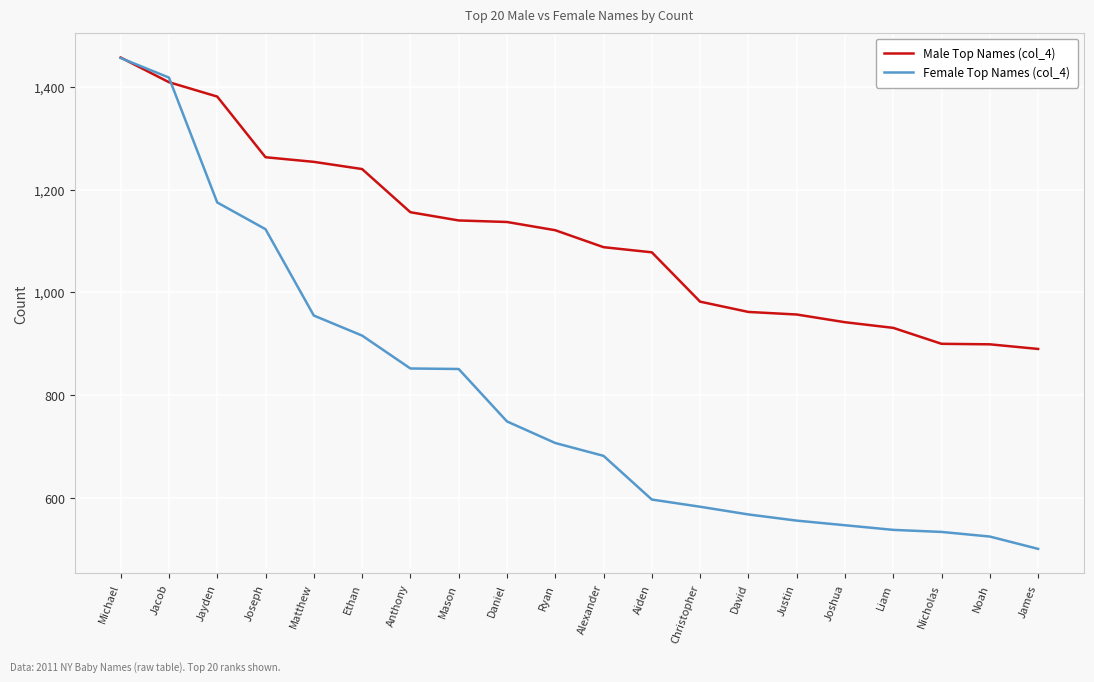

True or false: Male Top Names (col_4) and Female Top Names (col_4) cross at least once.

True